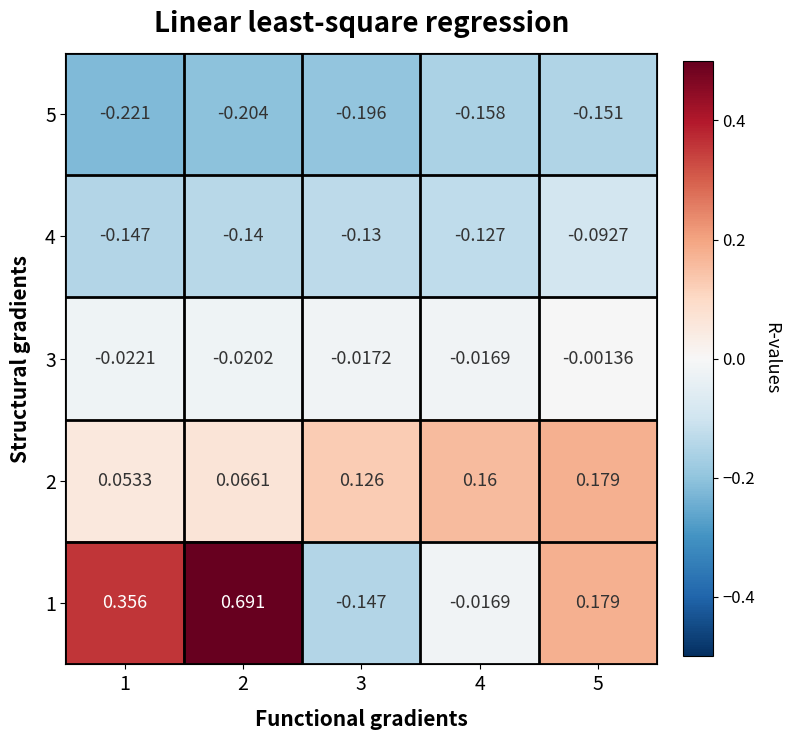

At 1, list the series in order from largest to smallest.

1, 2, 3, 4, 5